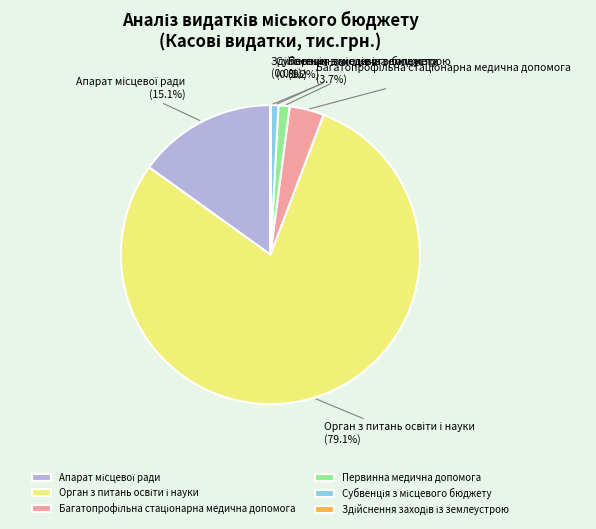

Is there any slice that represents more than half of the pie?

Yes